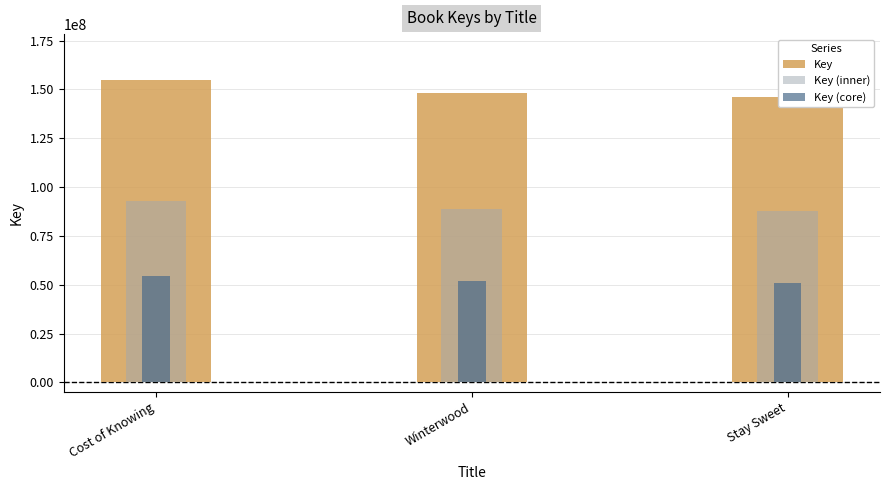

What is the label of the 3rd bar from the left?

Stay Sweet